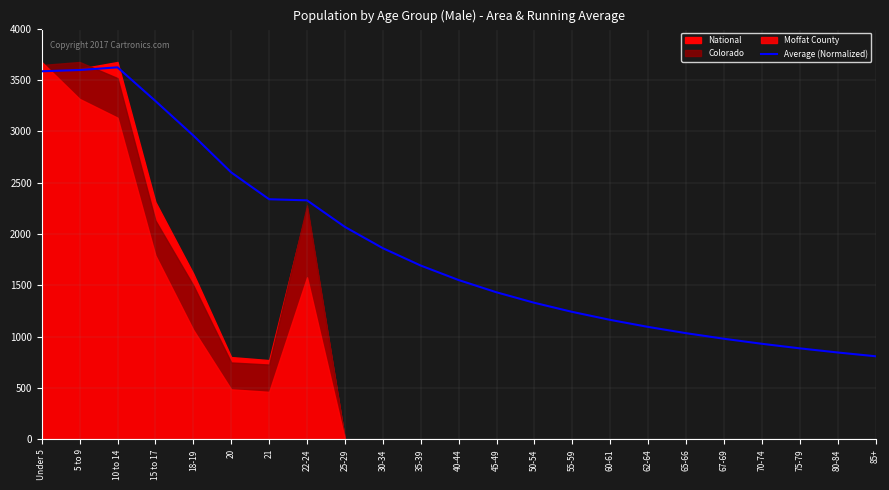

Between 35-39 and 20, which is larger?

20